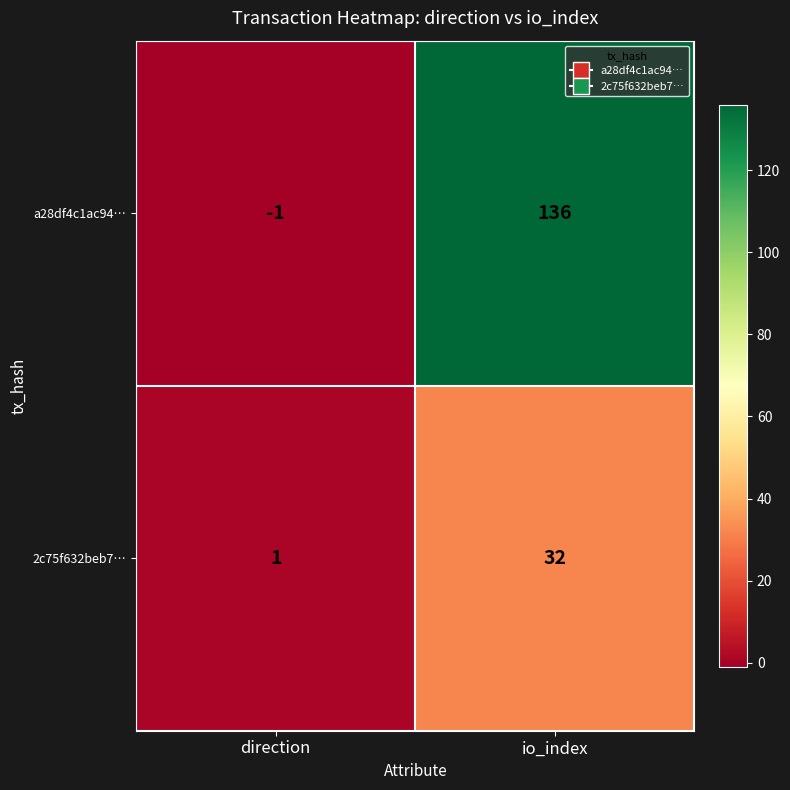

Which series has the widest spread of values?

a28df4c1ac94…